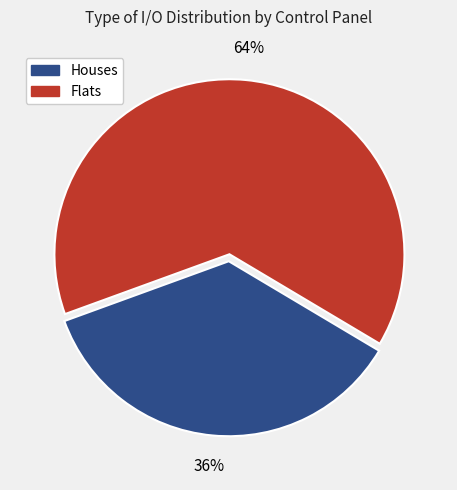

To the nearest percent, what is the average slice percentage?

50%